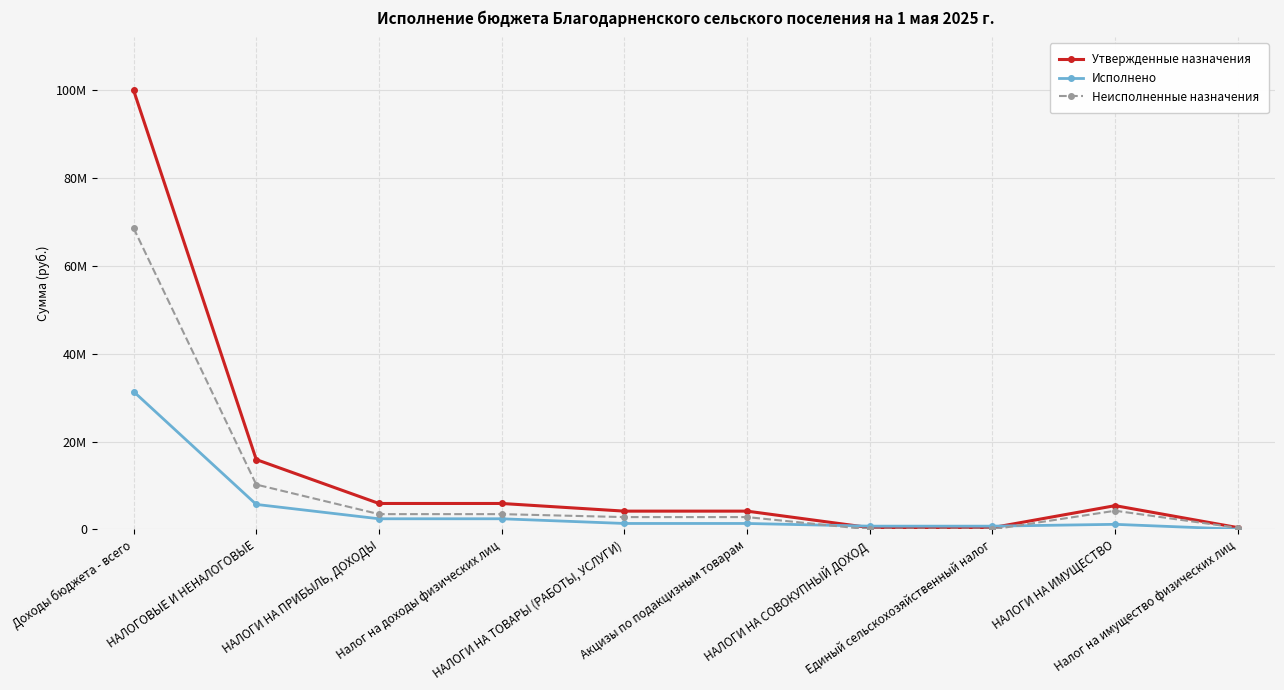

What are all the series names shown in the legend?

Утвержденные назначения, Исполнено, Неисполненные назначения